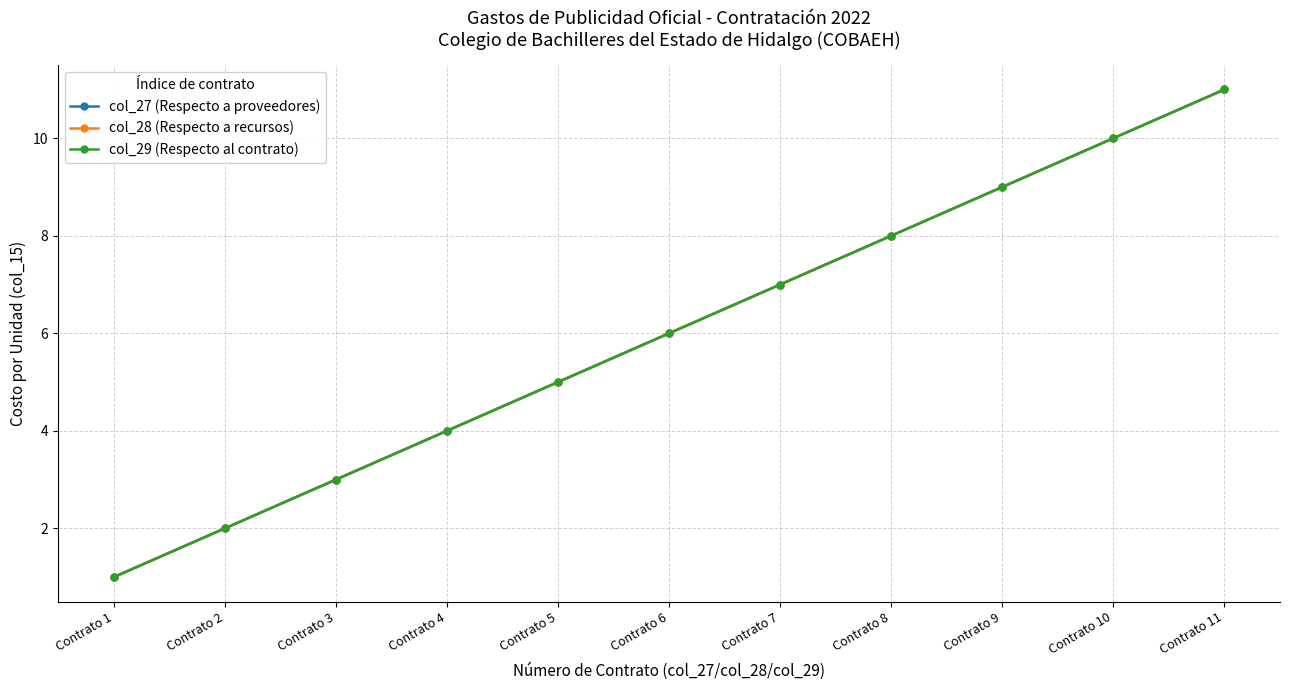

What is the sum of the col_28 (Respecto a recursos) values at Contrato 2 and Contrato 11?

13